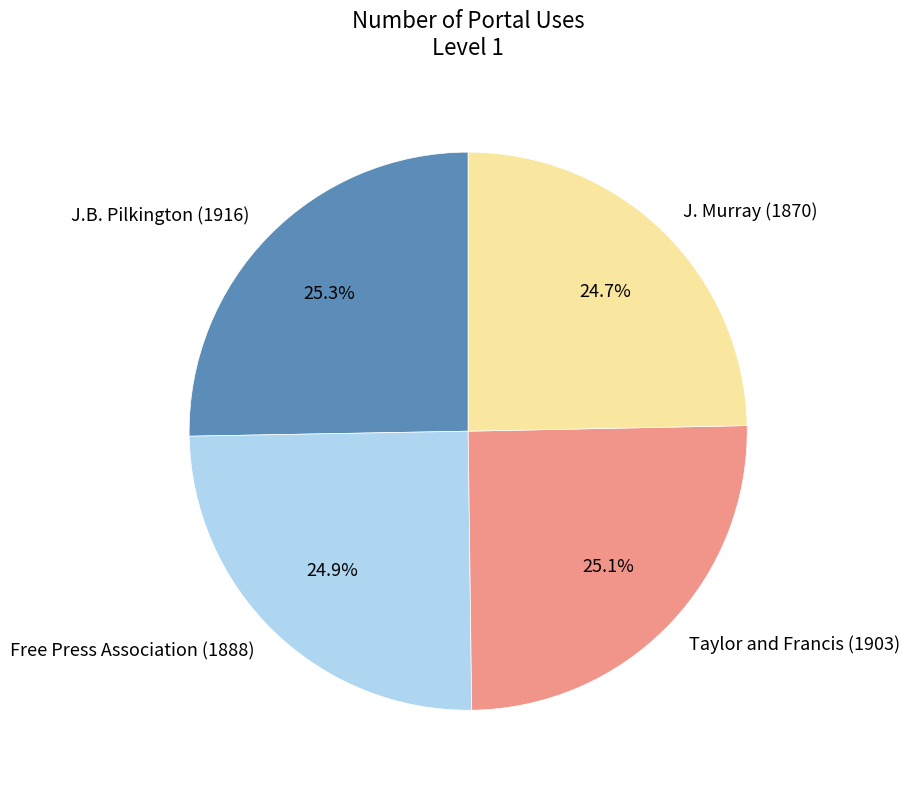

Does J.B. Pilkington (1916) account for over 50% of the chart?

No